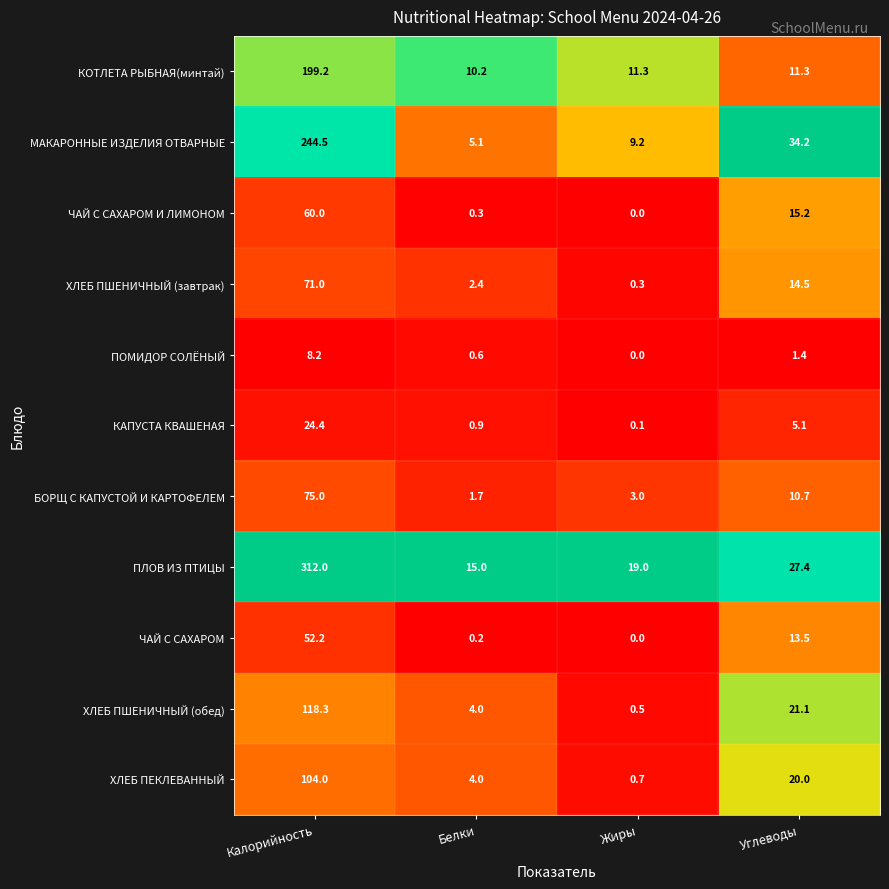

How many data points in КОТЛЕТА РЫБНАЯ(минтай) are less than 11?

1